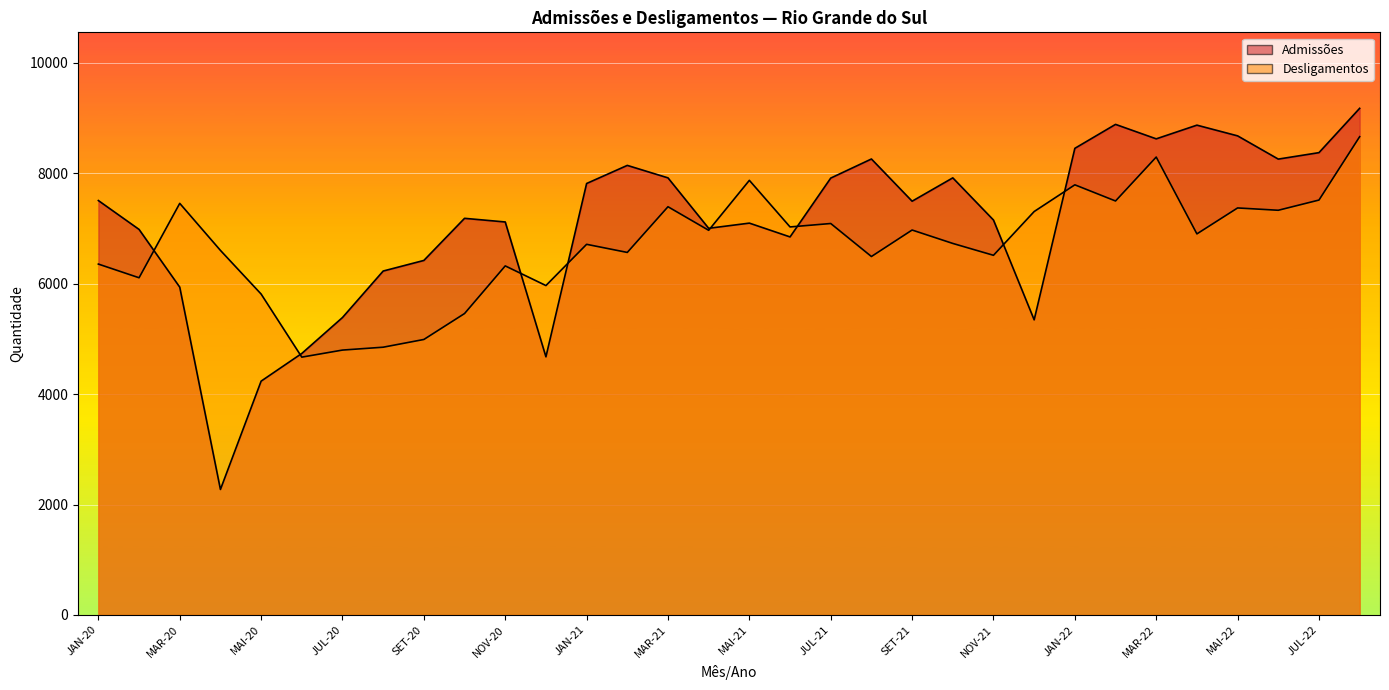

How many values in the Admissões series are below 7495?

16